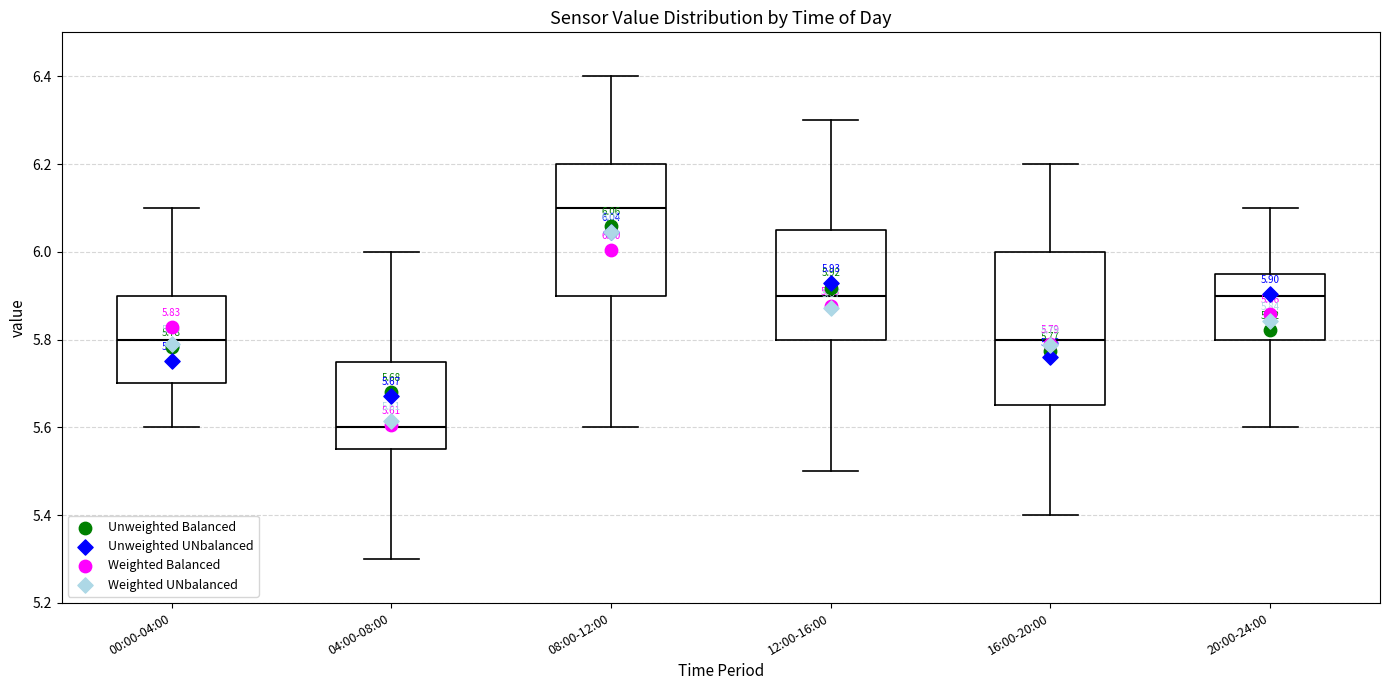

Comparing the boxes themselves (not the whiskers), which one is the tallest?

16:00-20:00